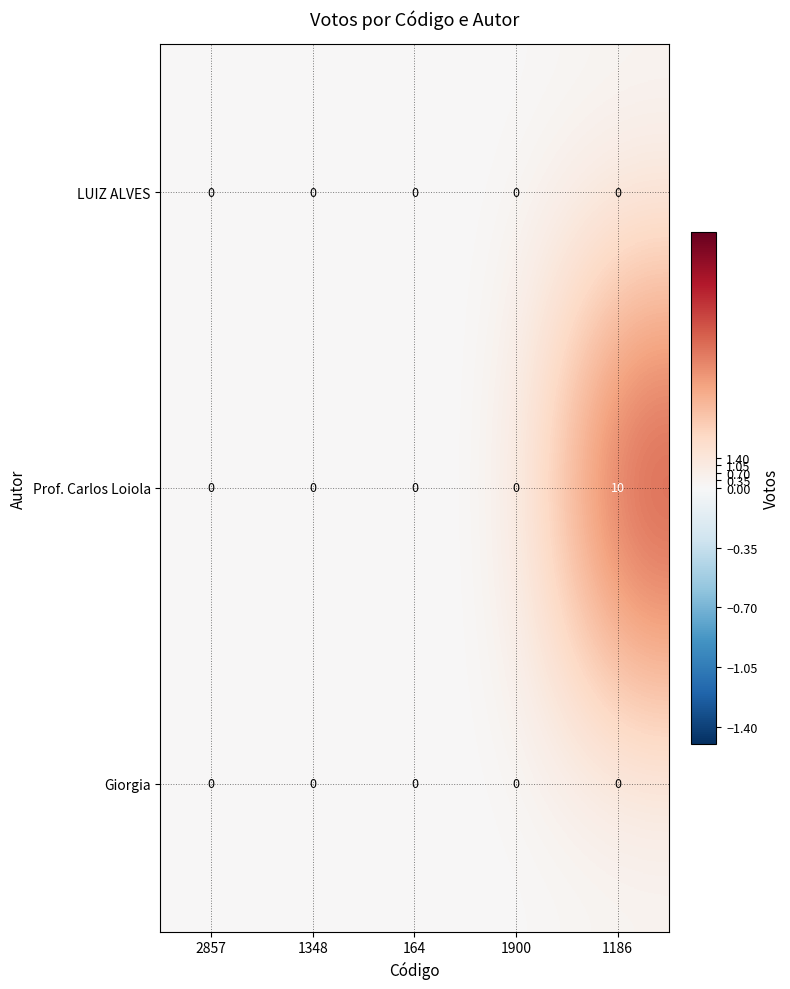

The LUIZ ALVES series shows 0 at 164. True or false?

True